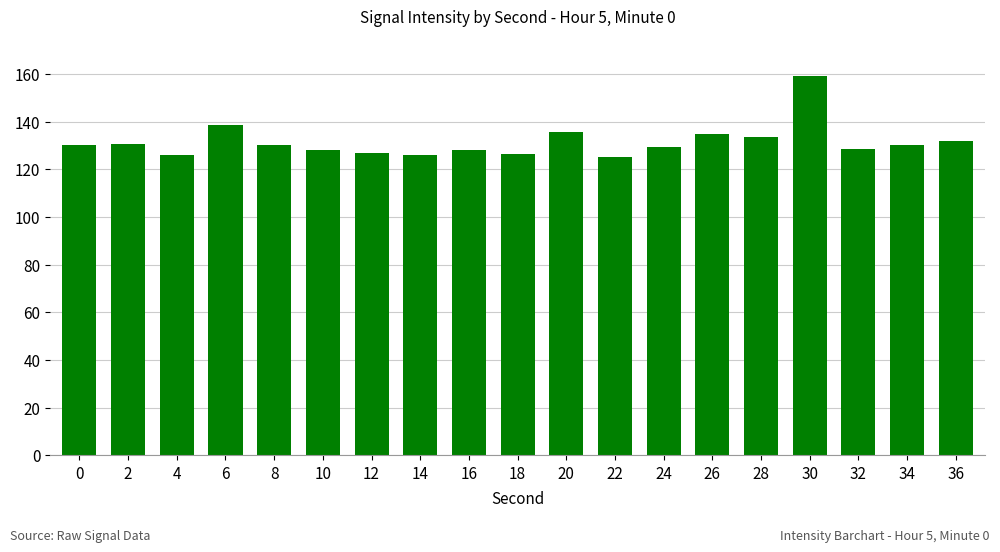

What is the value of the 1st bar from the left?

130.2